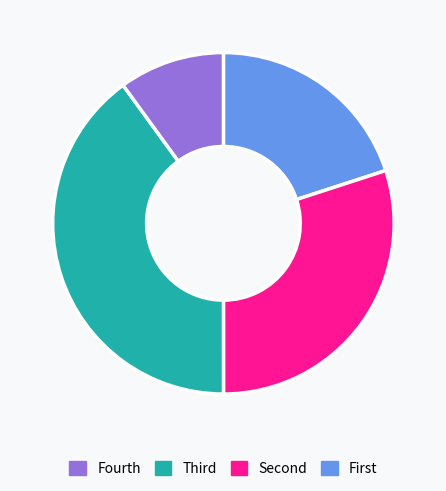

Is there any slice that represents more than half of the pie?

No